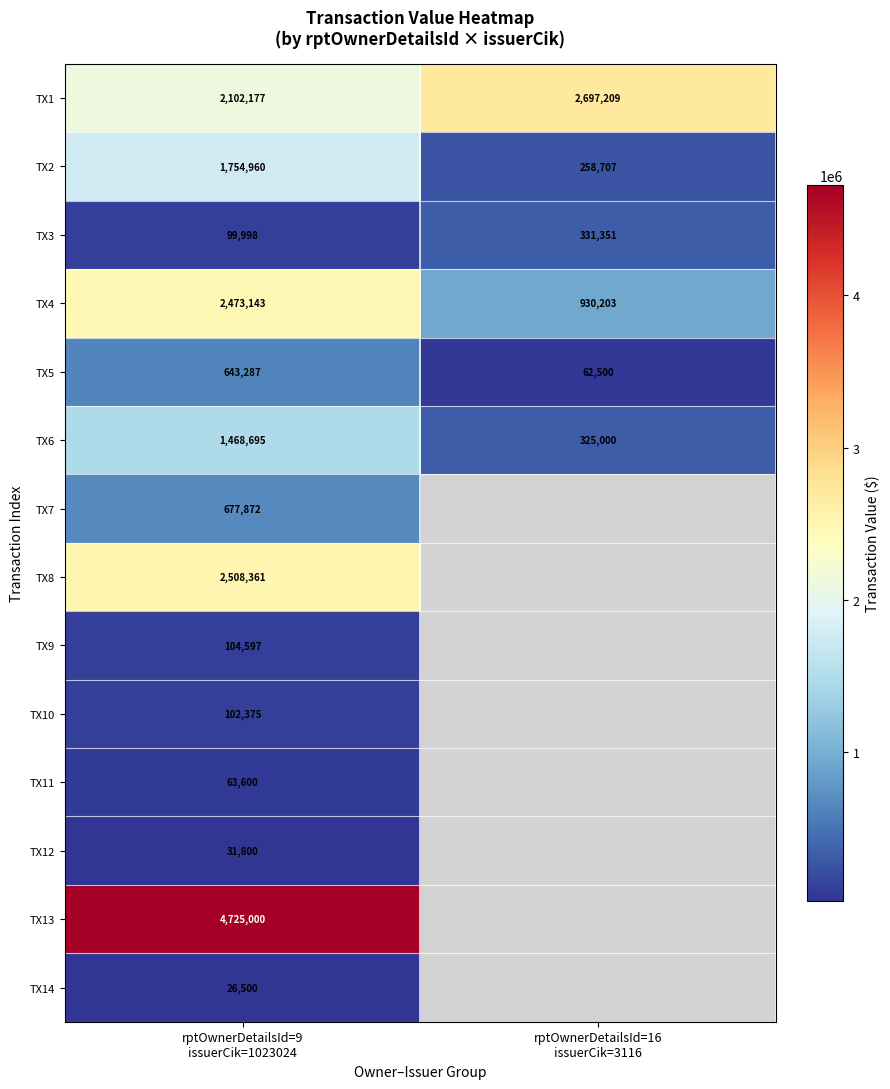

What is the difference between the maximum and minimum values in the TX5 series?

580787